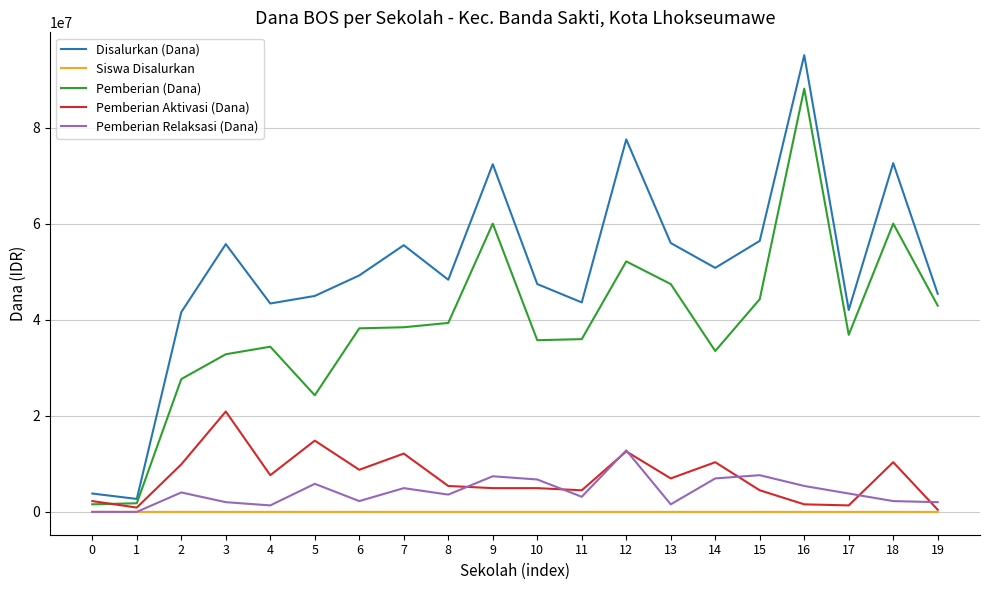

What value does the Pemberian Aktivasi (Dana) series have at 15, to the nearest 100?

4500000